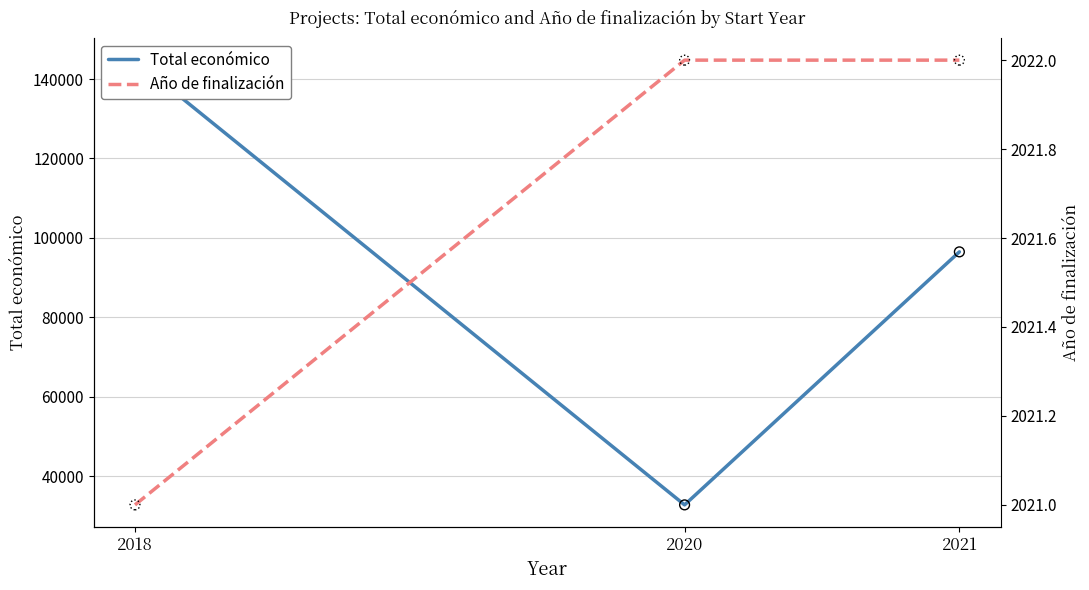

Which series has the widest spread of Y values?

Total económico